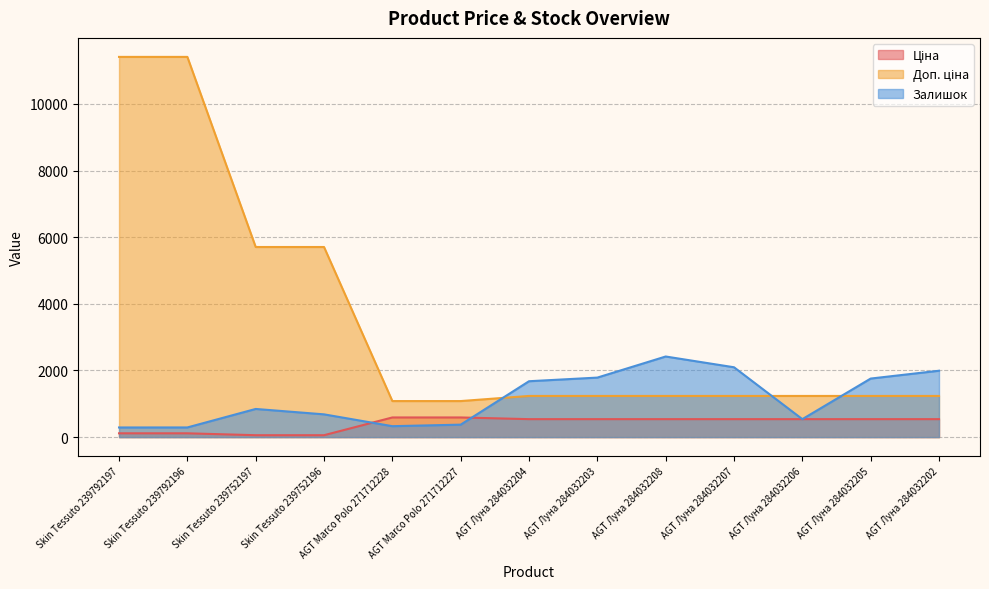

Reading left to right, list all the values displayed in this chart.

Ціна: 114.1	114.1	57.0	57.0	589.9	589.9	539.0	539.0	539.0	539.0	539.0	539.0	539.0
Доп. ціна: 11410.0	11410.0	5705.0	5705.0	1081.7	1081.7	1235.4	1235.4	1235.4	1235.4	1235.4	1235.4	1235.4
Залишок: 289.0	290.0	845.0	683.0	328.0	374.0	1677.0	1786.0	2419.0	2096.0	539.0	1757.0	1992.0